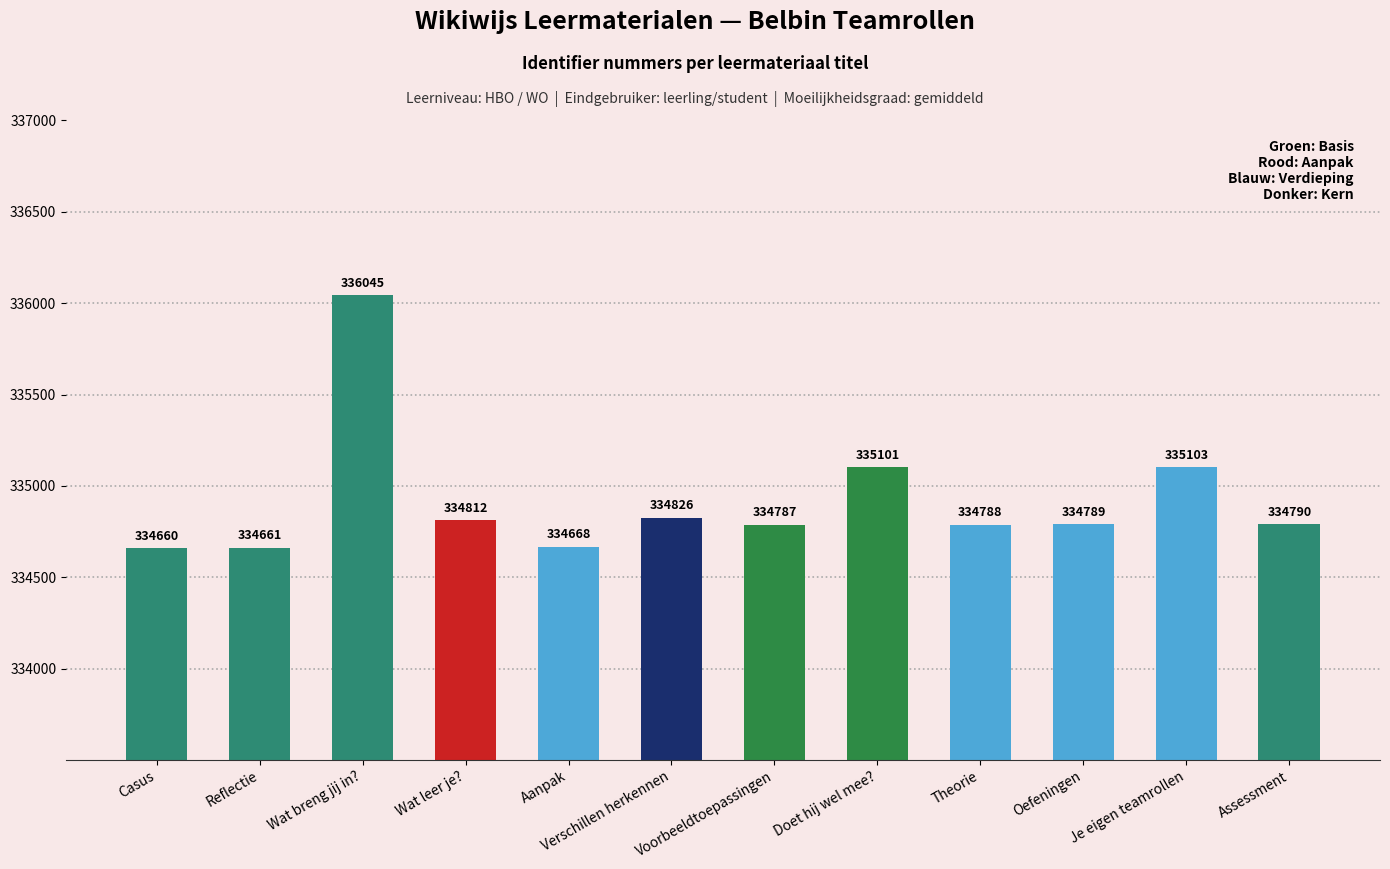

What is the change in value from Casus to Je eigen teamrollen?

+443